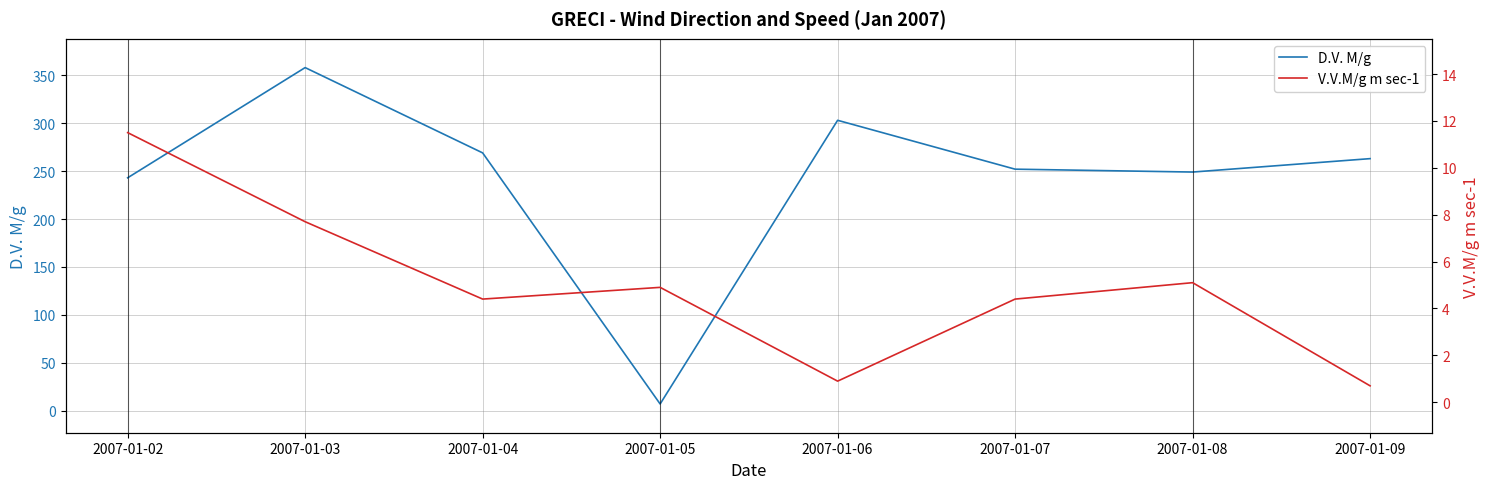

What is the value of the D.V. M/g point at the 6th from the left?

252.0